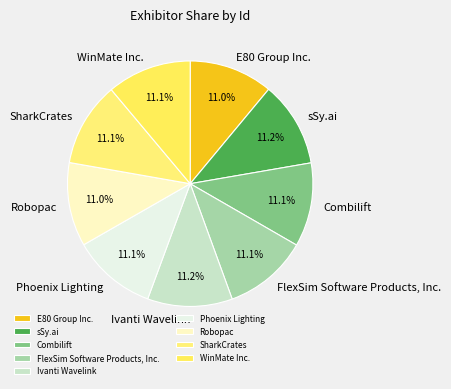

How many segments does this pie chart have?

9